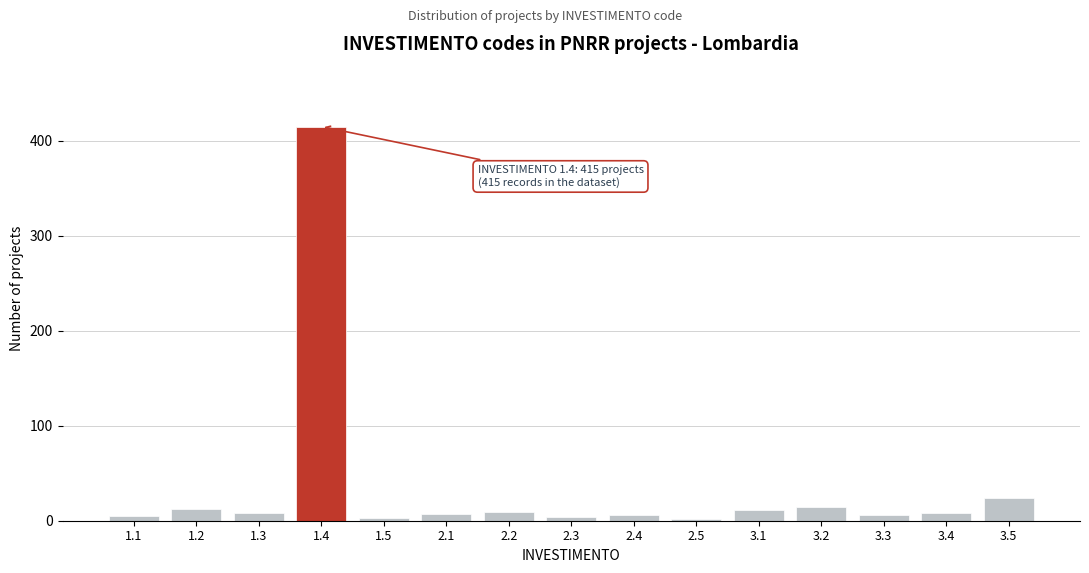

Between 3.2 and 3.5, which is larger?

3.5